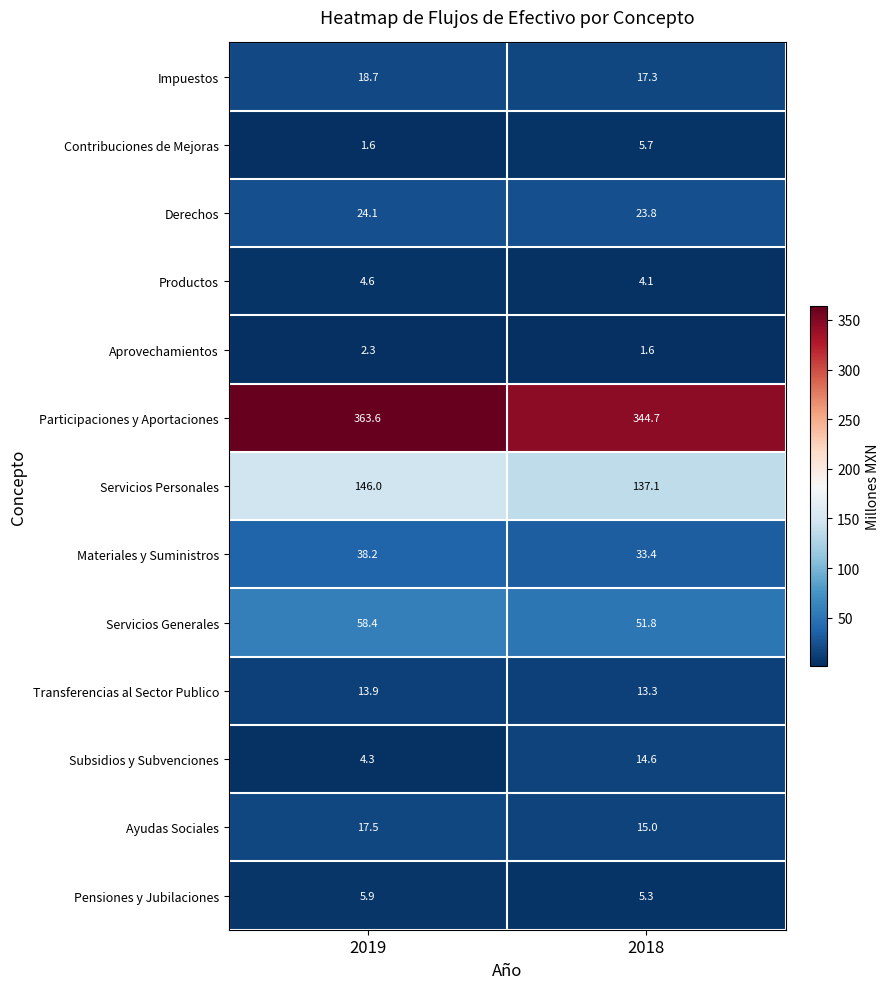

Rank the series at 2018 from lowest to highest value.

Aprovechamientos, Productos, Pensiones y Jubilaciones, Contribuciones de Mejoras, Transferencias al Sector Publico, Subsidios y Subvenciones, Ayudas Sociales, Impuestos, Derechos, Materiales y Suministros, Servicios Generales, Servicios Personales, Participaciones y Aportaciones